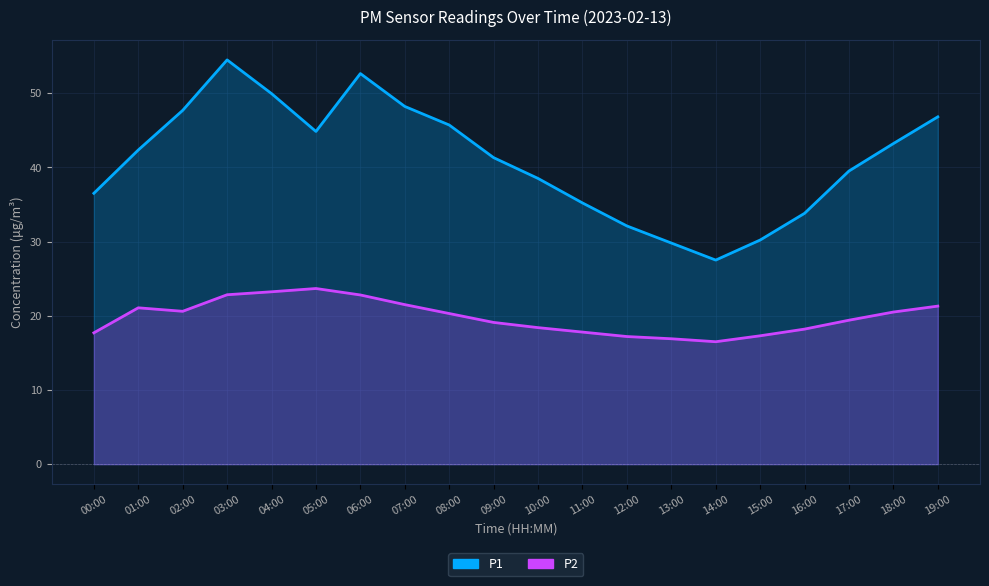

At which label is P1 closest to 40?

17:00